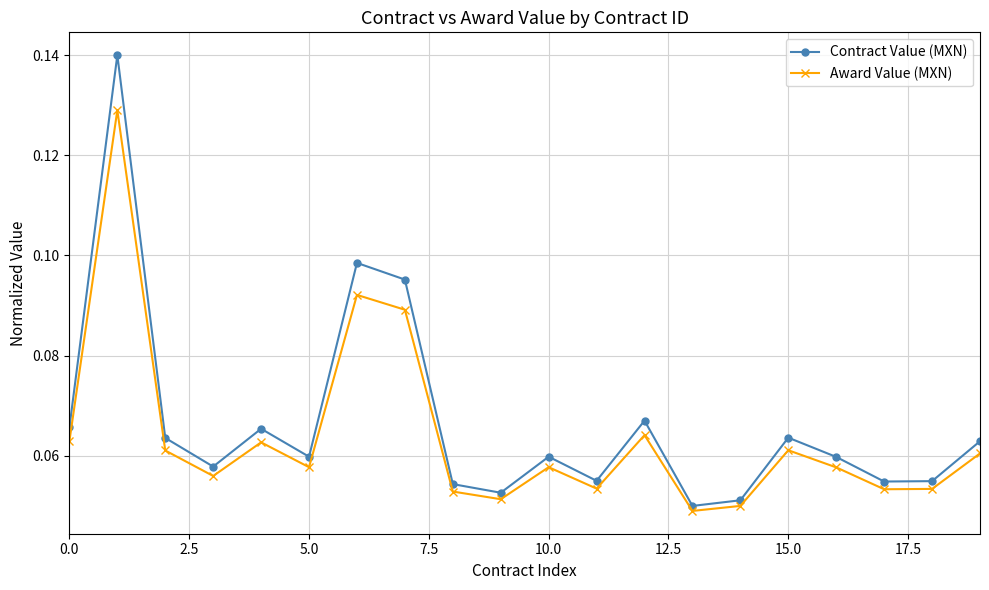

At how many categories does at least one series exceed 0?

20